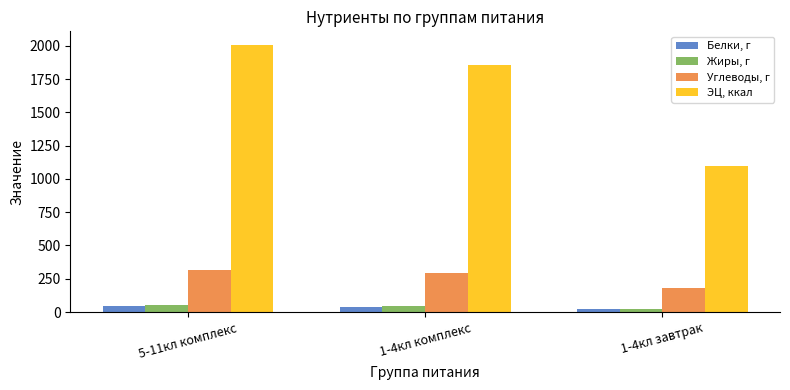

Rank the series by their maximum value, from lowest to highest.

Белки, г, Жиры, г, Углеводы, г, ЭЦ, ккал